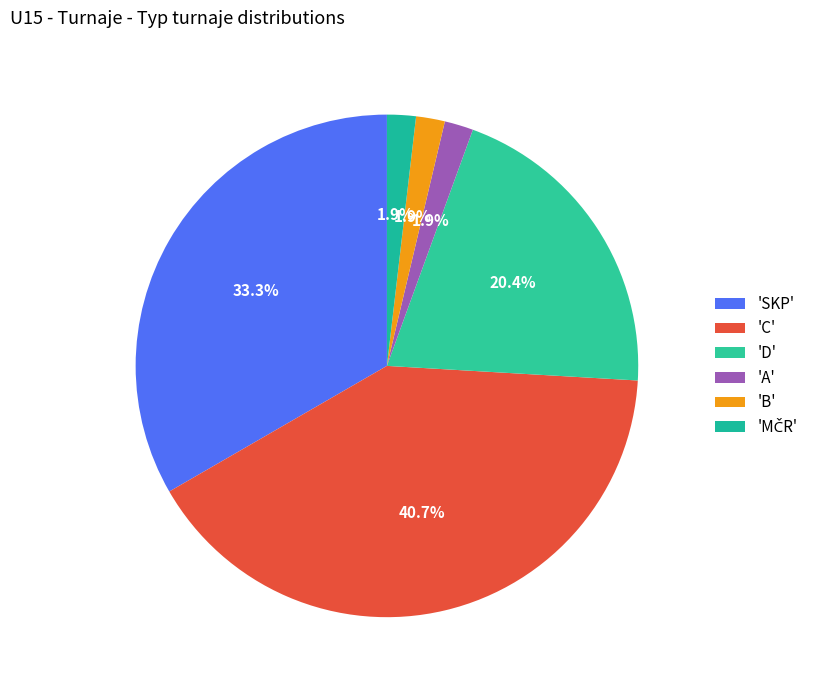

How many segments does this pie chart have?

6